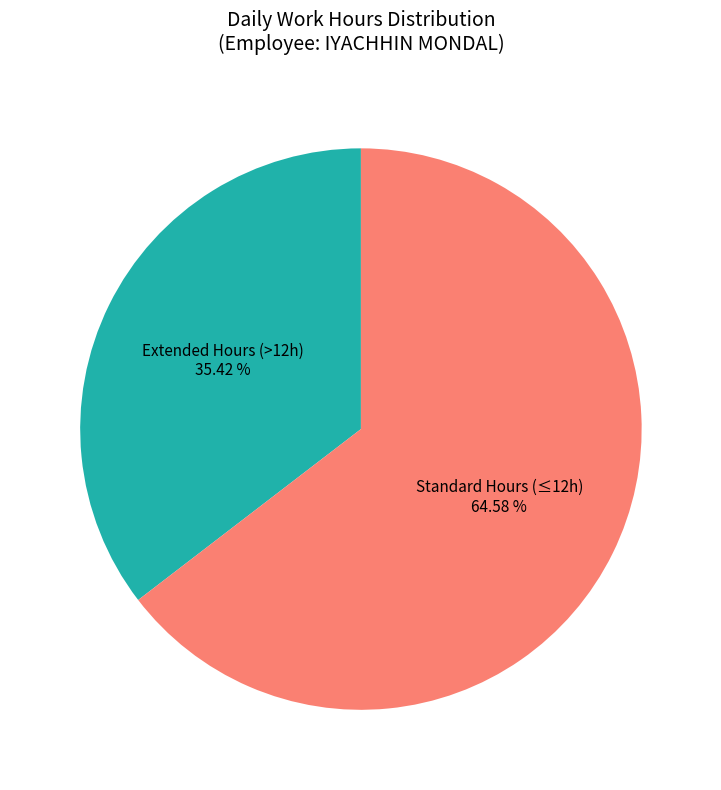

Does any single category account for the majority?

Yes